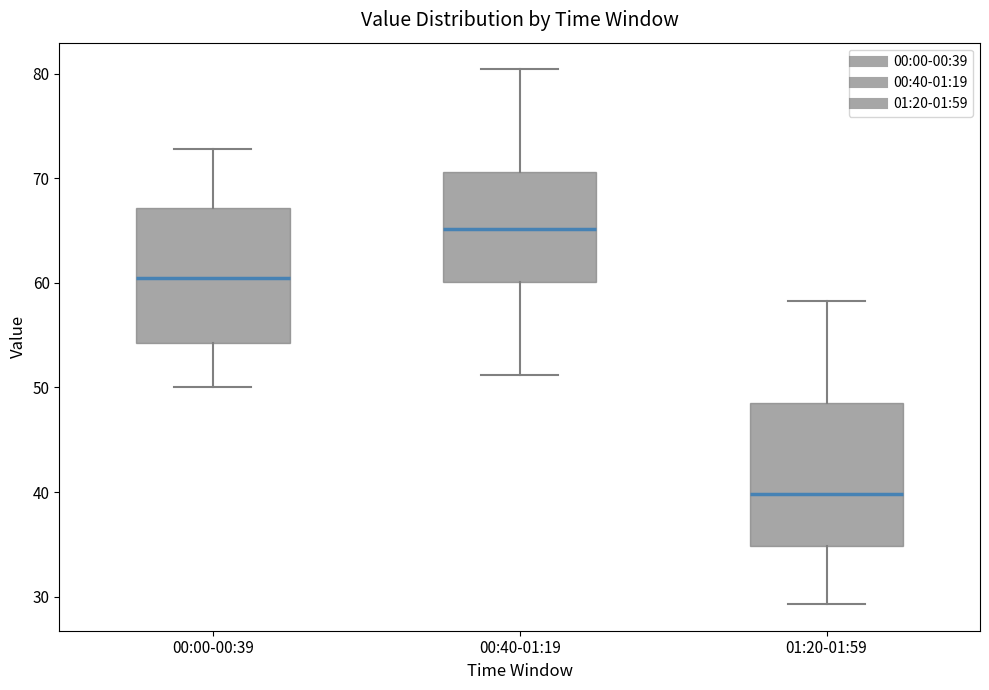

Reading left to right, read every box against the y-axis: the position of its median line, the range the box covers, and the ends of its whiskers. The values are not printed on the chart, so give them approximately, as read against the axis.

00:00-00:39: median 60, box 54 to 67, whiskers 50 to 73
00:40-01:19: median 65, box 60 to 71, whiskers 51 to 80
01:20-01:59: median 40, box 35 to 48, whiskers 29 to 58